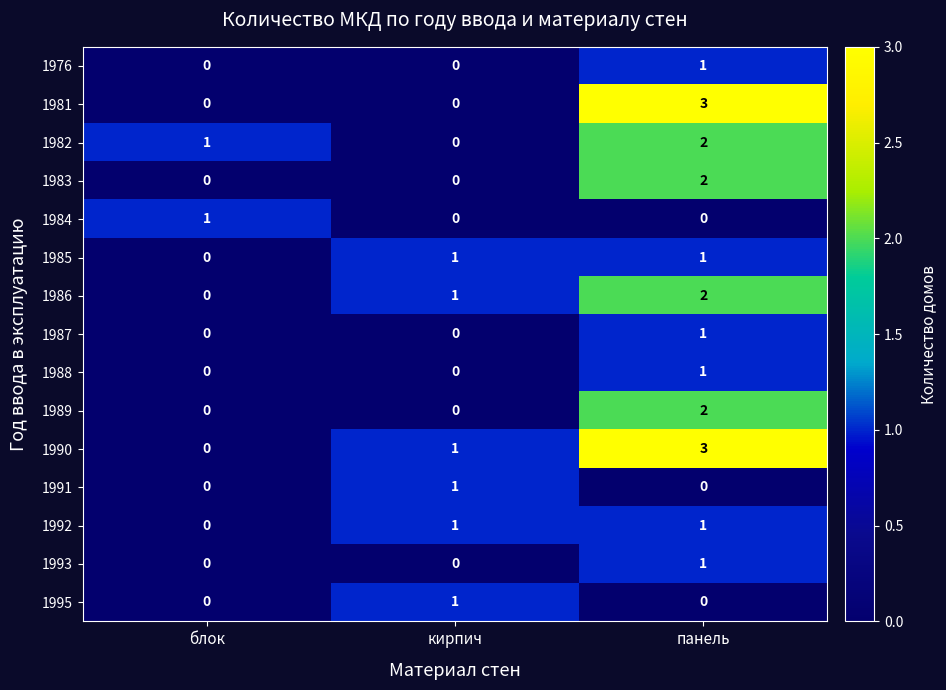

How many categories are shown in the chart?

3